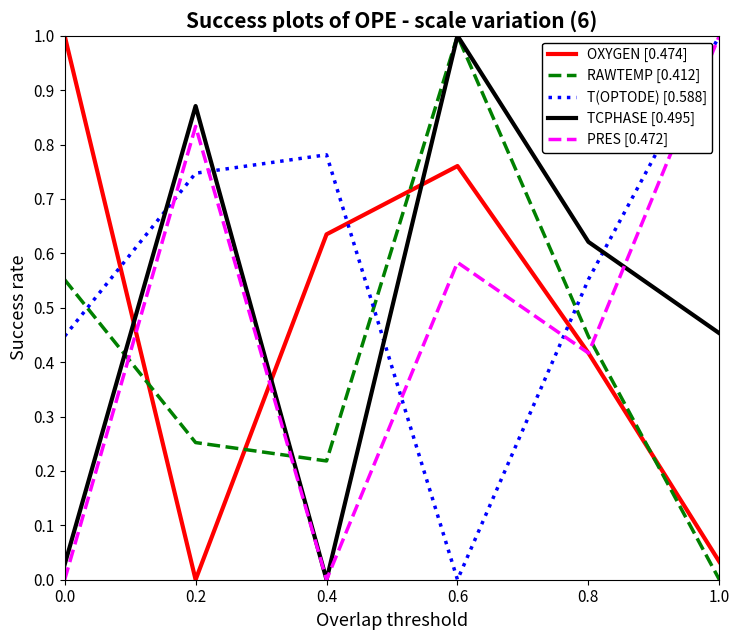

How many distinct data groups are displayed?

5